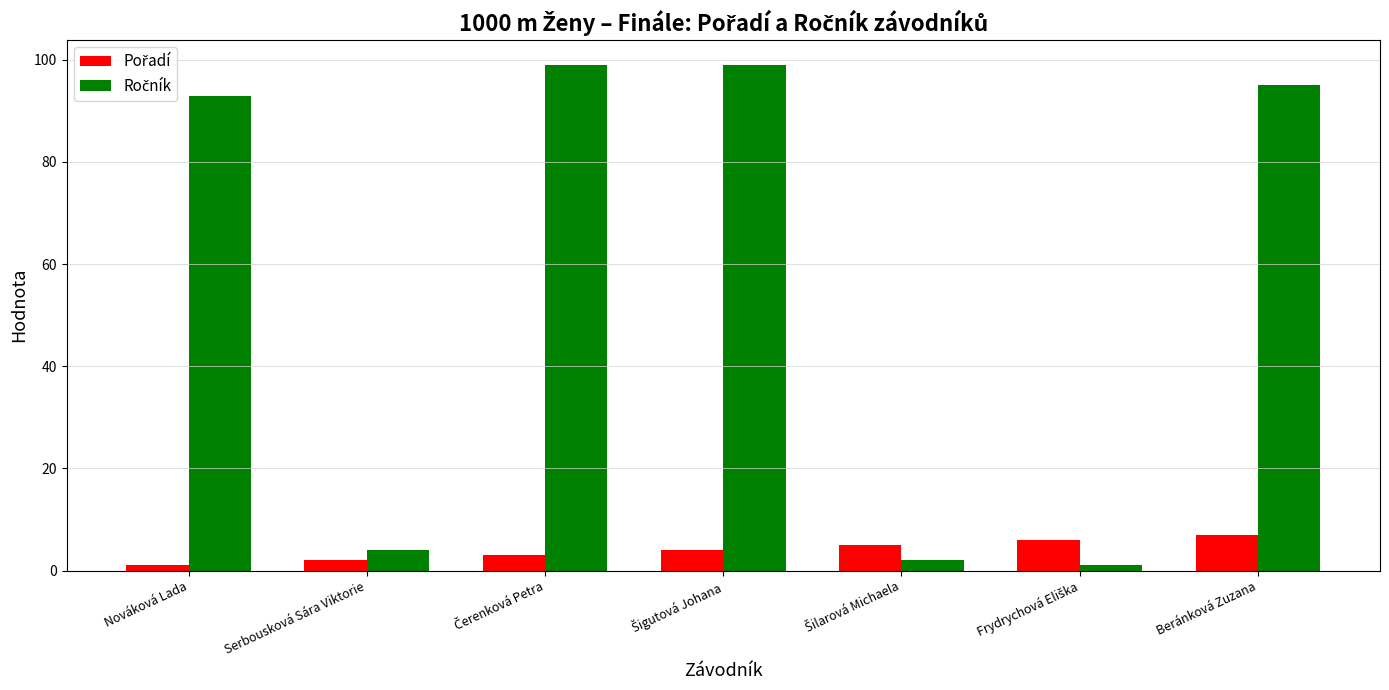

What is the difference between the highest and lowest values at Beránková Zuzana?

88